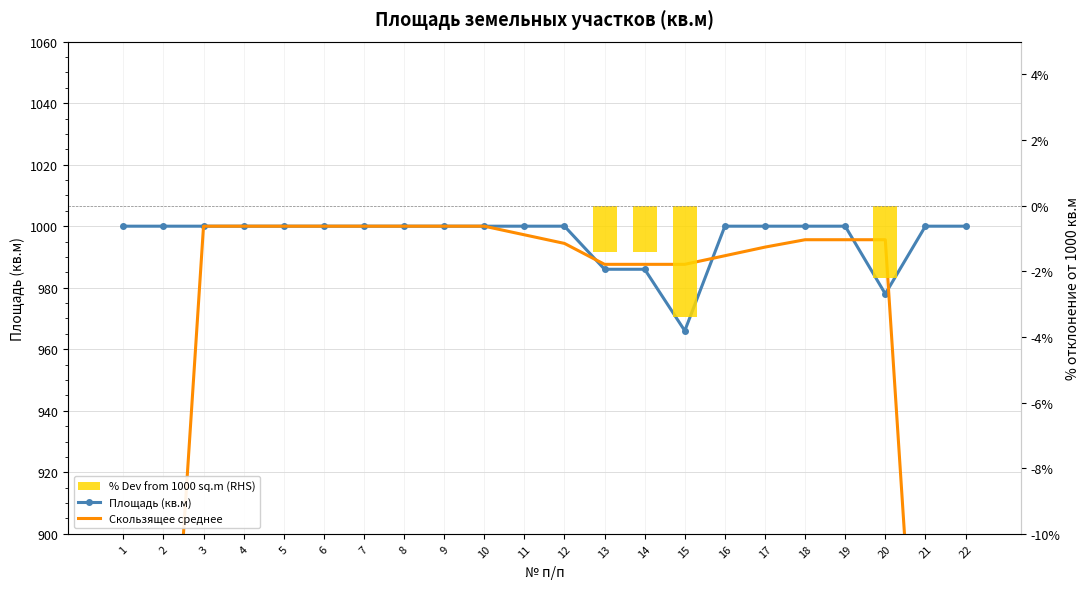

What is the difference between the maximum and second lowest values in the % Dev from 1000 sq.m (RHS) series?

2.2